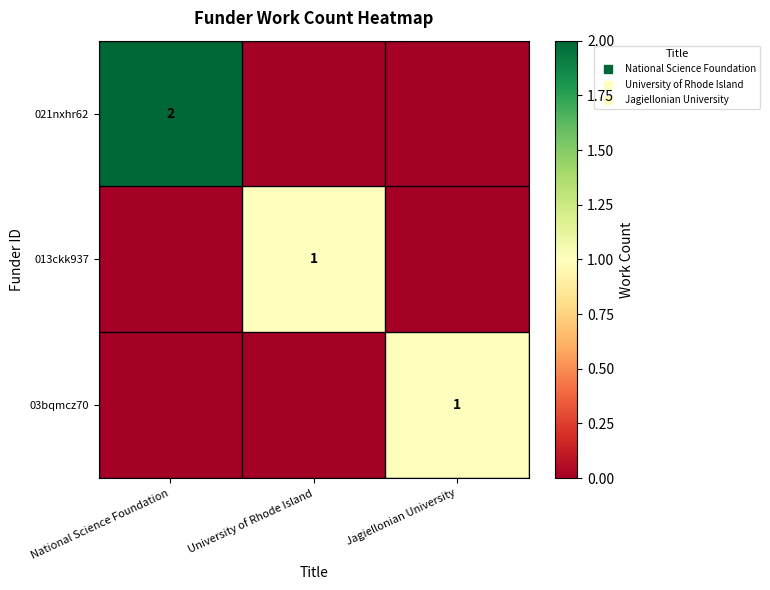

Rank the categories by 013ckk937 value from lowest to highest.

National Science Foundation, Jagiellonian University, University of Rhode Island